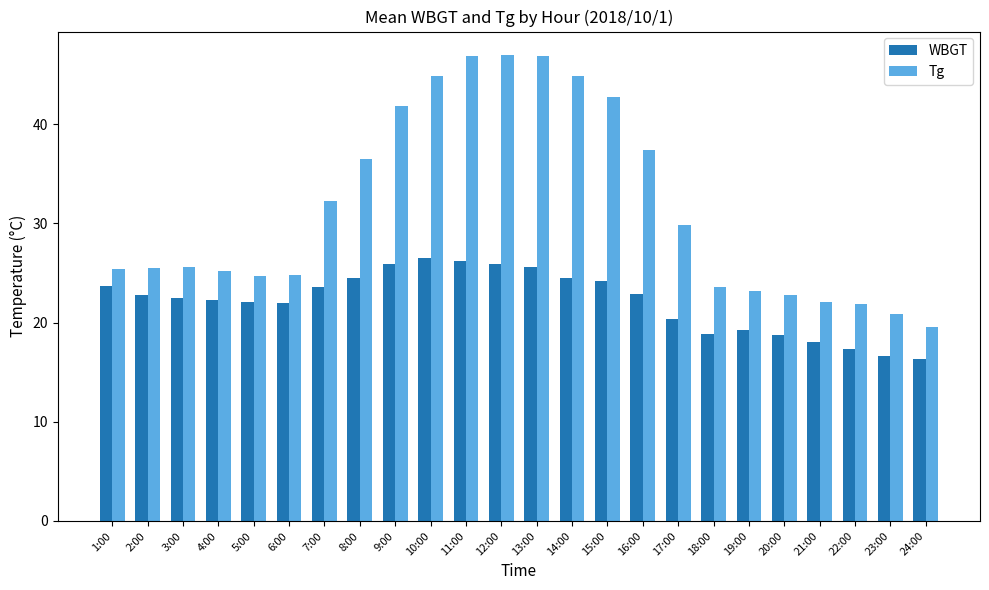

Between 6:00 and 12:00, which series saw the biggest shift?

Tg